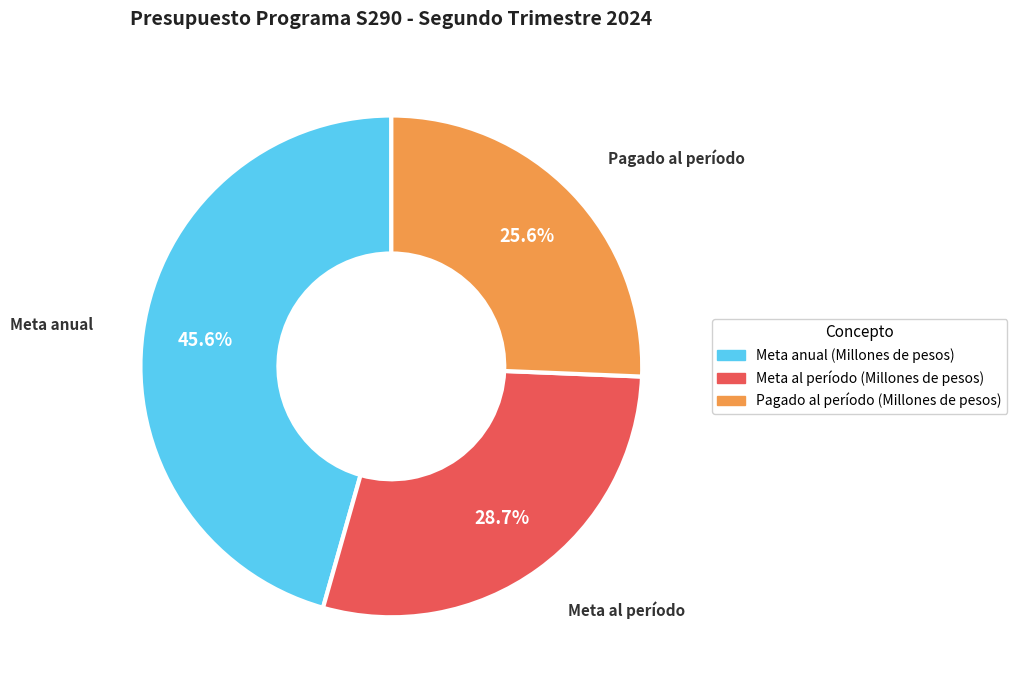

What is the ratio of the value at Meta anual (Millones de pesos) to the value at Meta al período (Millones de pesos)?

1.6